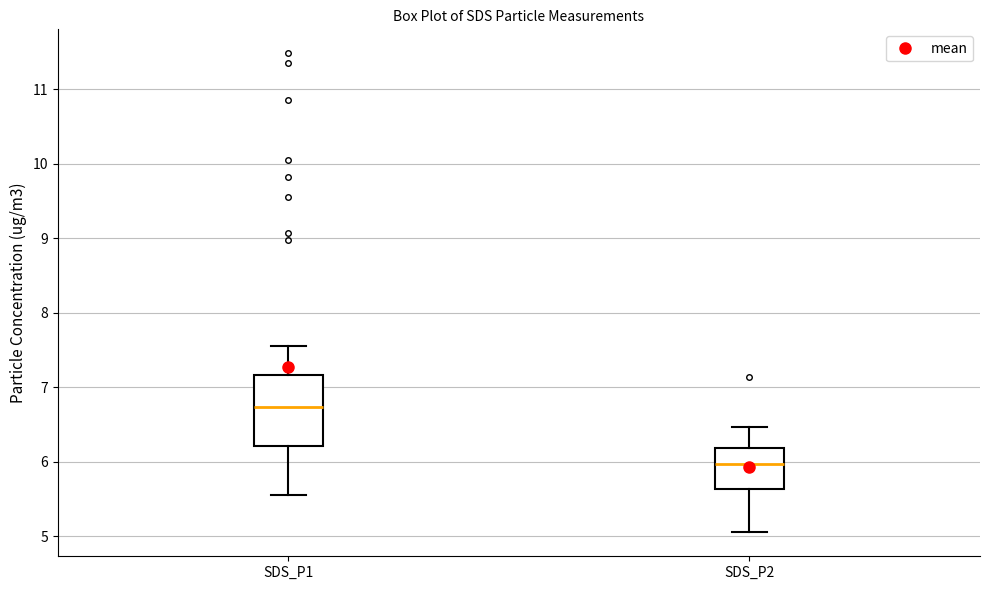

Reading left to right, read every box against the y-axis: the position of its median line, the range the box covers, and the ends of its whiskers. The values are not printed on the chart, so give them approximately, as read against the axis.

SDS_P1: median 6.7, box 6.2 to 7.2, whiskers 5.6 to 7.6
SDS_P2: median 6.0, box 5.6 to 6.2, whiskers 5.1 to 6.5